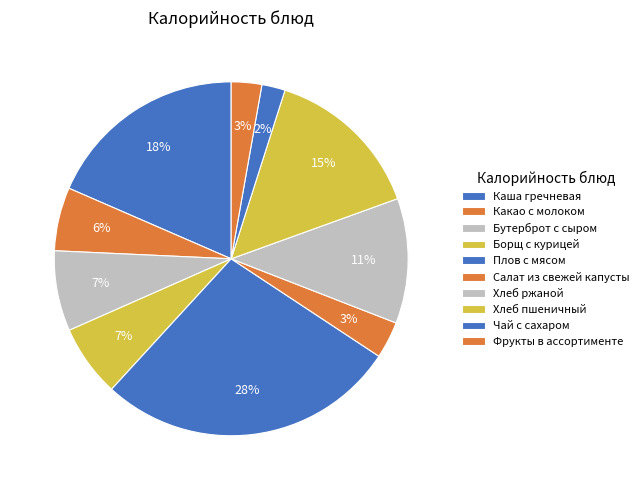

Is there any slice that represents more than half of the pie?

No